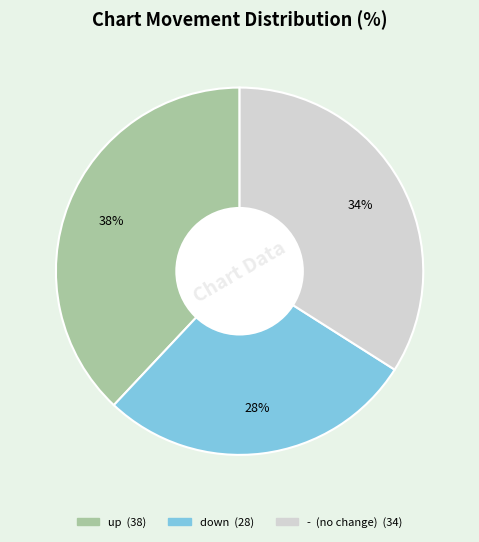

Is there a majority slice in this chart?

No